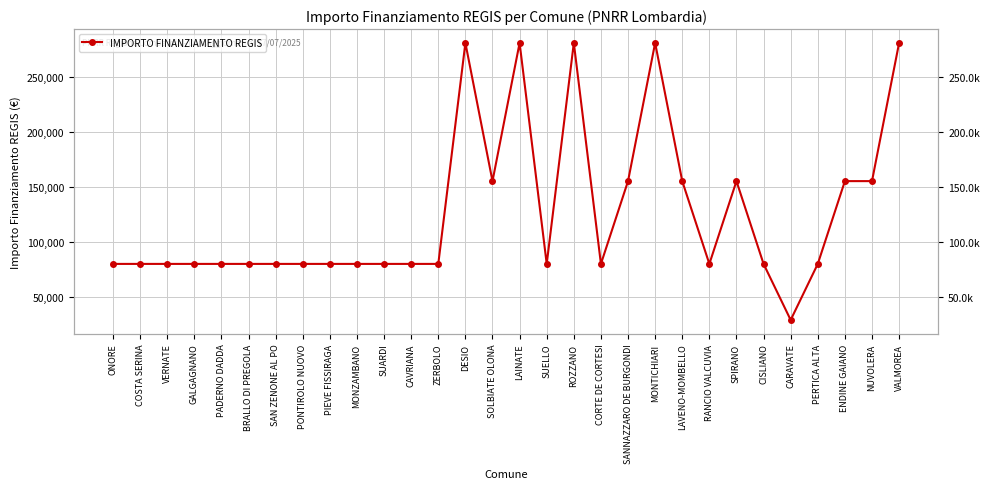

What is the ratio of the value at PADERNO DADDA to the value at ONORE?

1.0